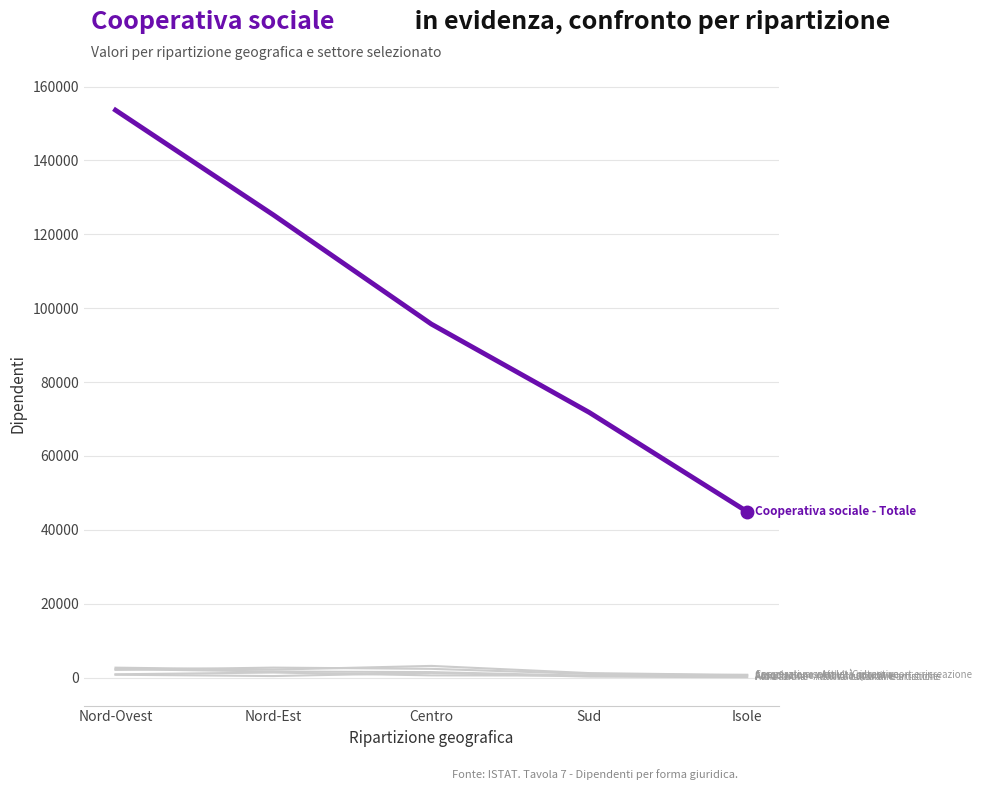

Is this an area chart (filled region under the line)?

No